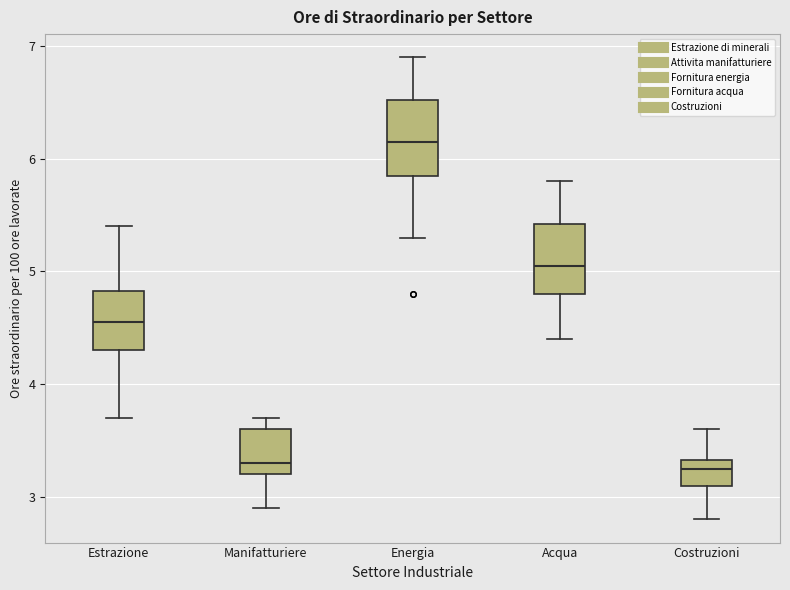

Reading left to right, read every box against the y-axis: the position of its median line, the range the box covers, and the ends of its whiskers. The values are not printed on the chart, so give them approximately, as read against the axis.

Estrazione: median 4.6, box 4.3 to 4.8, whiskers 3.7 to 5.4
Manifatturiere: median 3.3, box 3.2 to 3.6, whiskers 2.9 to 3.7
Energia: median 6.2, box 5.9 to 6.5, whiskers 5.3 to 6.9
Acqua: median 5.1, box 4.8 to 5.4, whiskers 4.4 to 5.8
Costruzioni: median 3.3 (just below the box's upper edge), box 3.1 to 3.3, whiskers 2.8 to 3.6